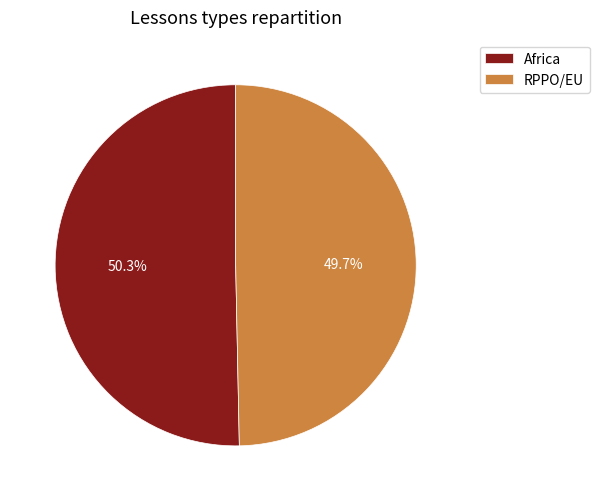

Is it true that RPPO/EU is 50% of the pie?

True